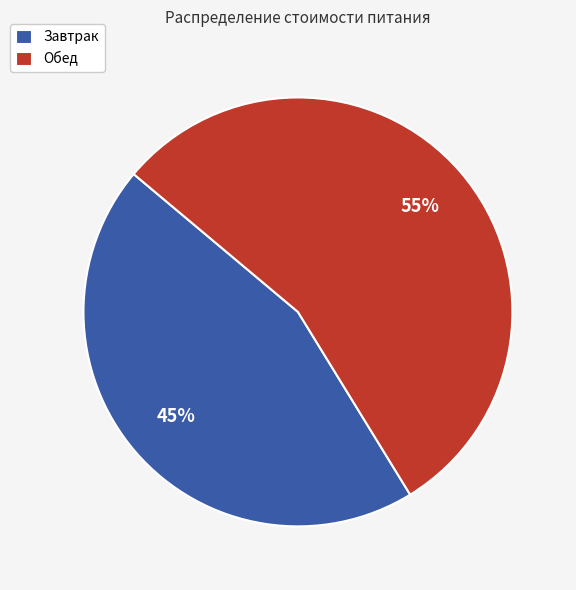

Which category has the smallest portion of the pie?

Завтрак